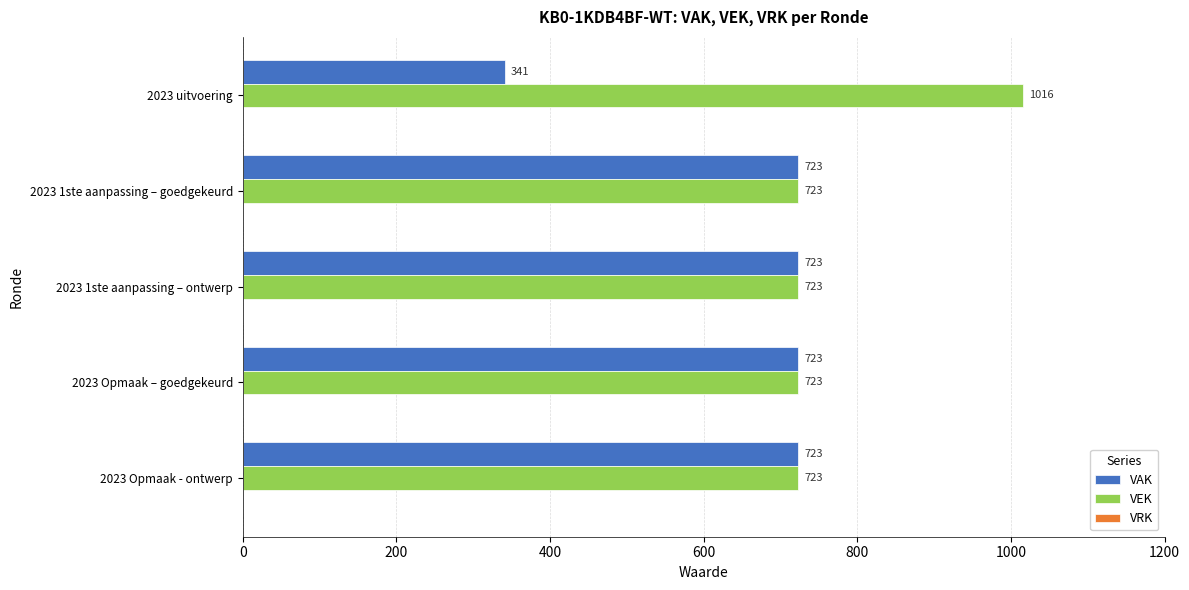

At how many categories does at least one series exceed 764?

1